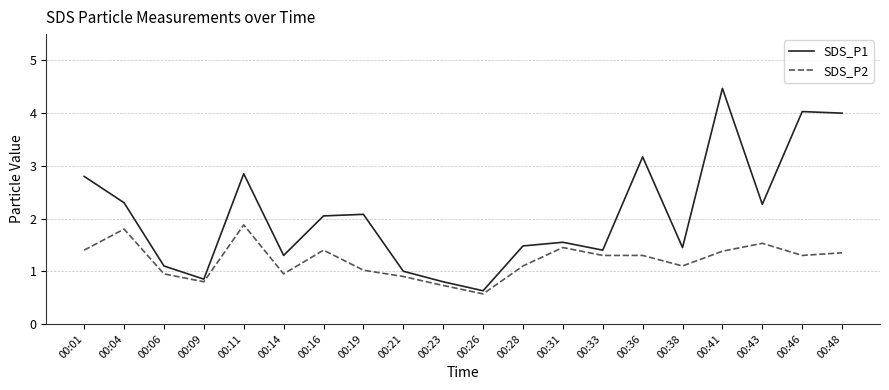

In SDS_P1, how many points are higher than both neighbors (excluding endpoints)?

6